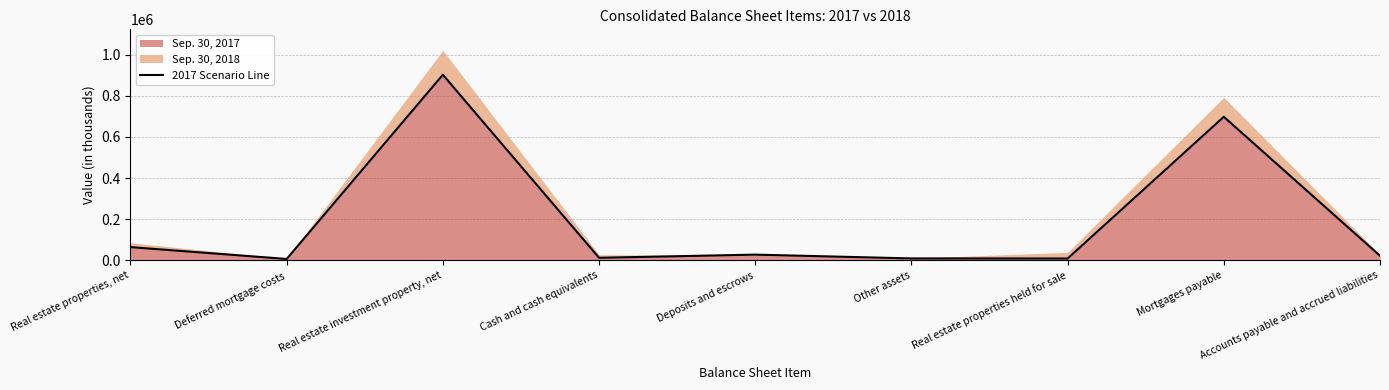

What is the difference between the values at Real estate properties held for sale and Deposits and escrows?

18870